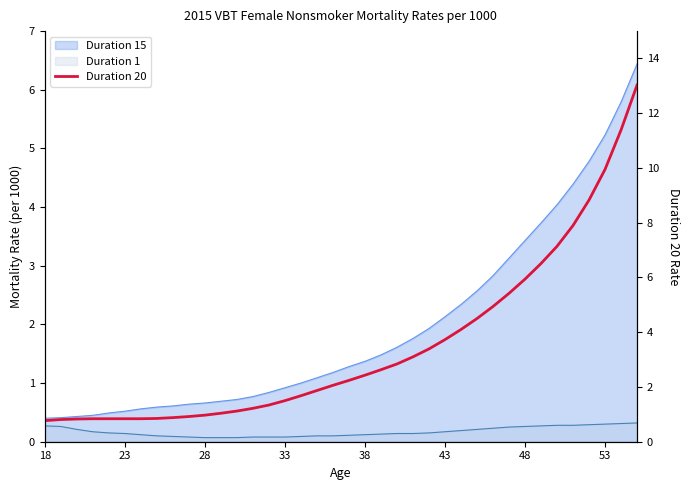

What is the average value?

3.5